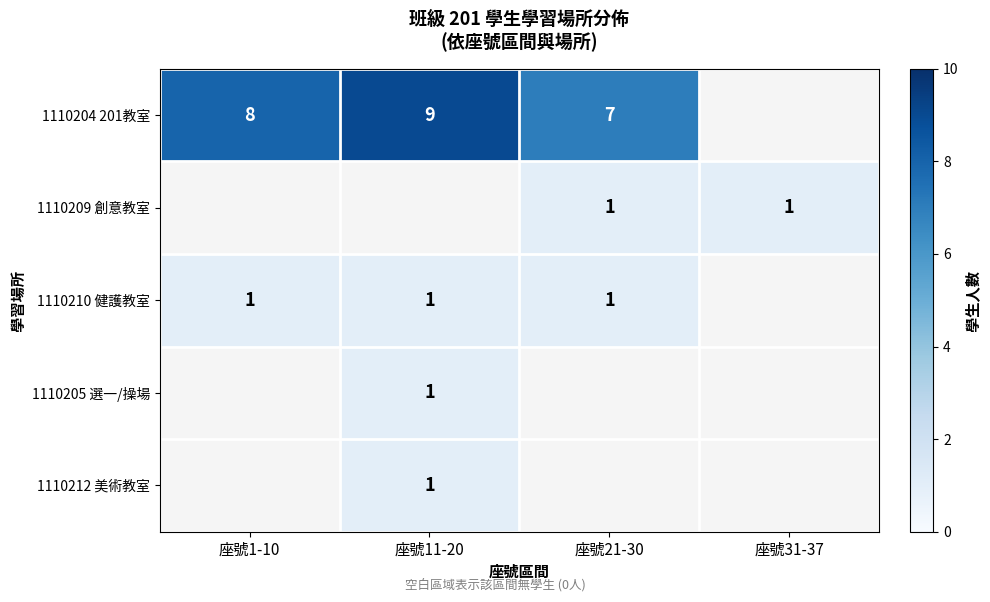

What is the smallest value displayed?

1.0